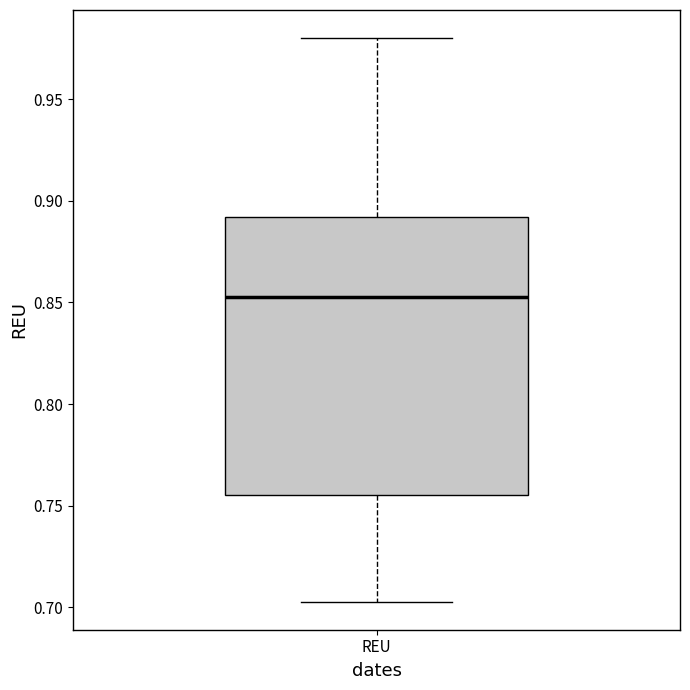

Transcribe this box plot: give where the median line is, the range the box spans, and where the two whiskers end, as read against the y-axis. The values are not printed on the chart, so give them approximately, as read against the axis.

median 0.855, box 0.755 to 0.890, whiskers 0.705 to 0.980